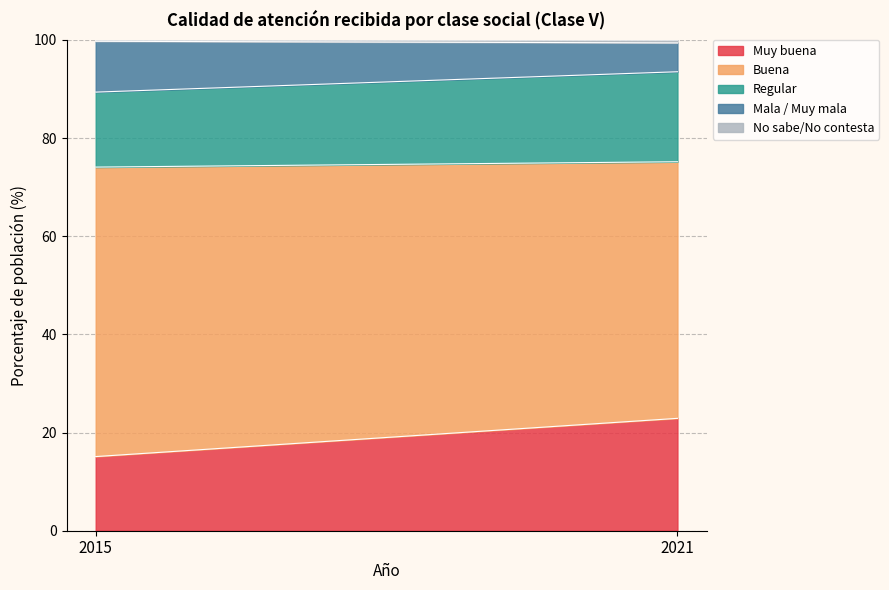

What is the value of the Buena point at the 1st from the left?

59.0